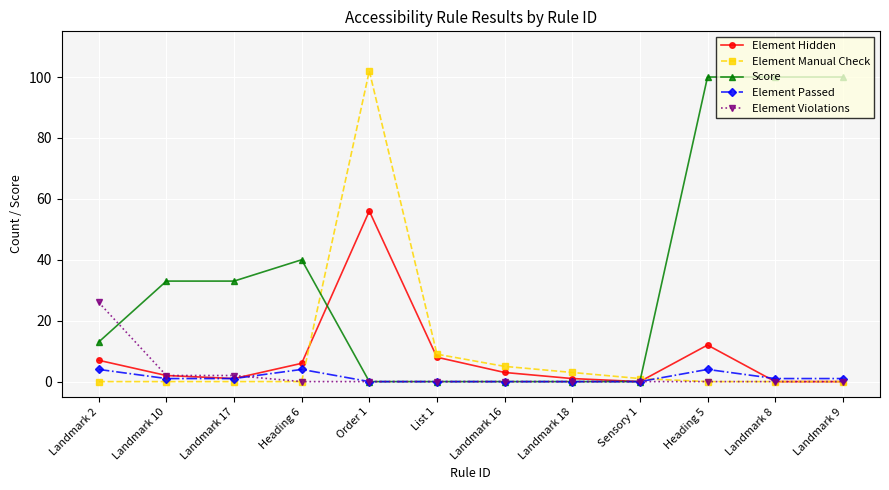

What is the average value of the Element Passed series?

1